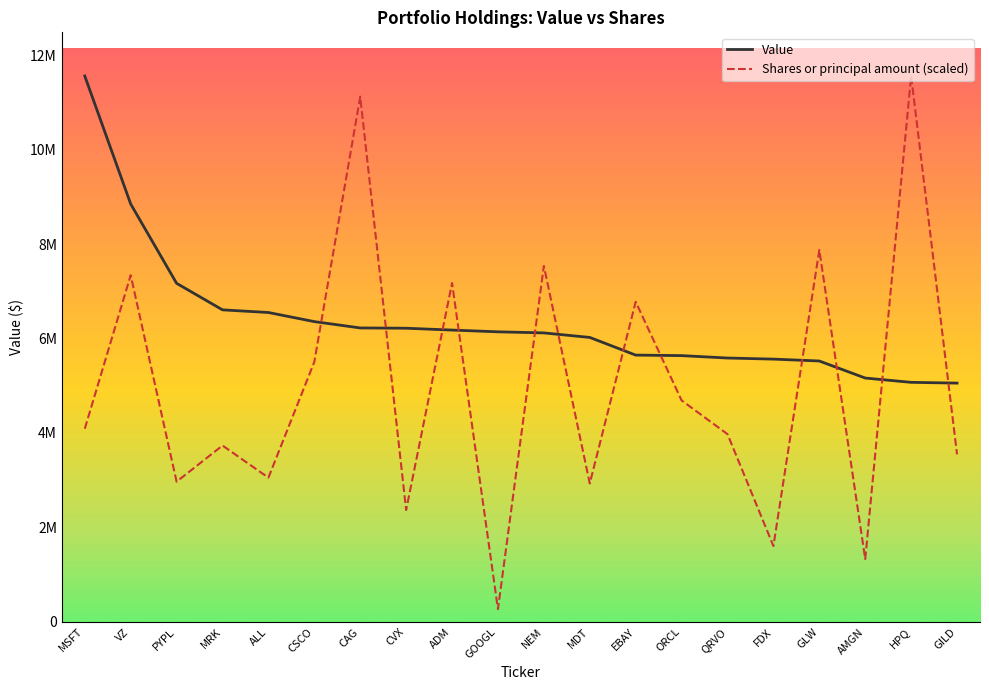

What are all the series names shown in the legend?

Value, Shares or principal amount (scaled)